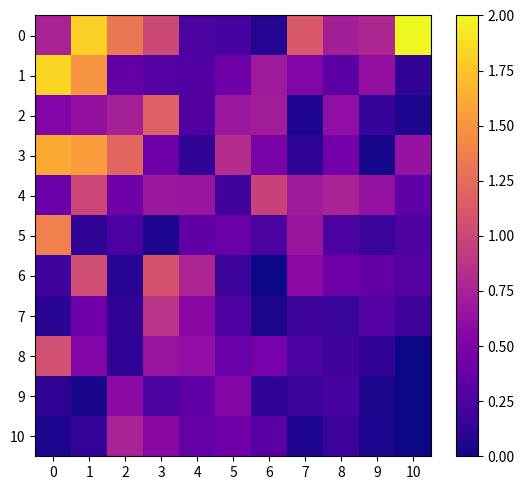

What is the spread (max minus min) of values at 6?

1.0